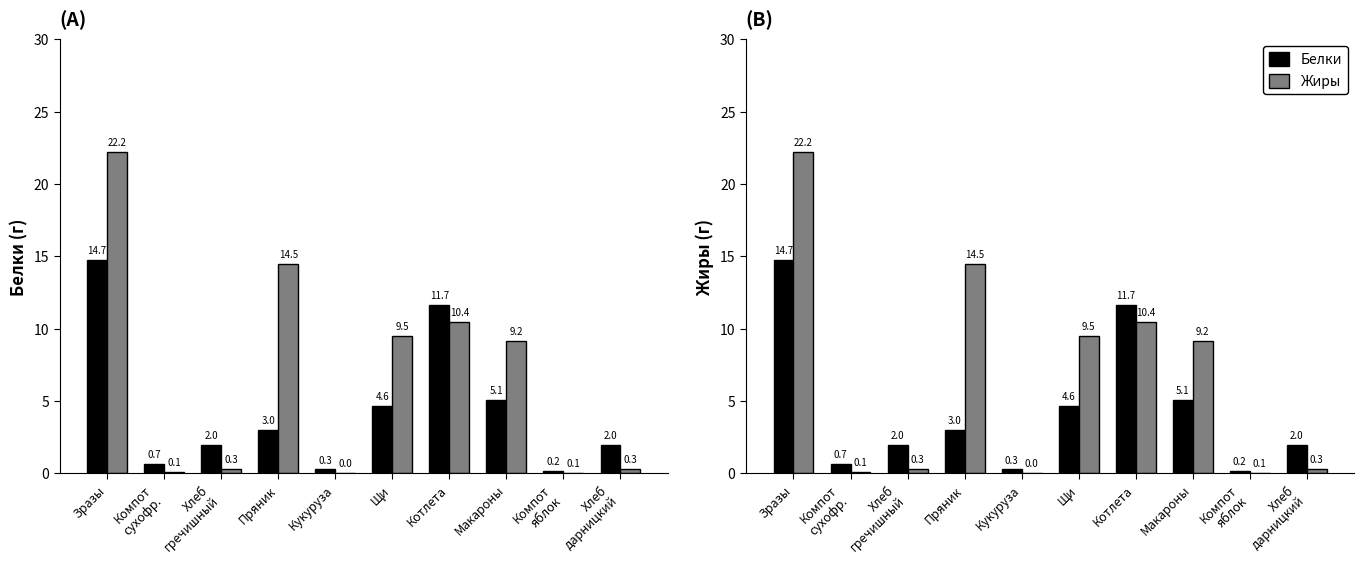

The Белки series shows 14.7 at Зразы. True or false?

True